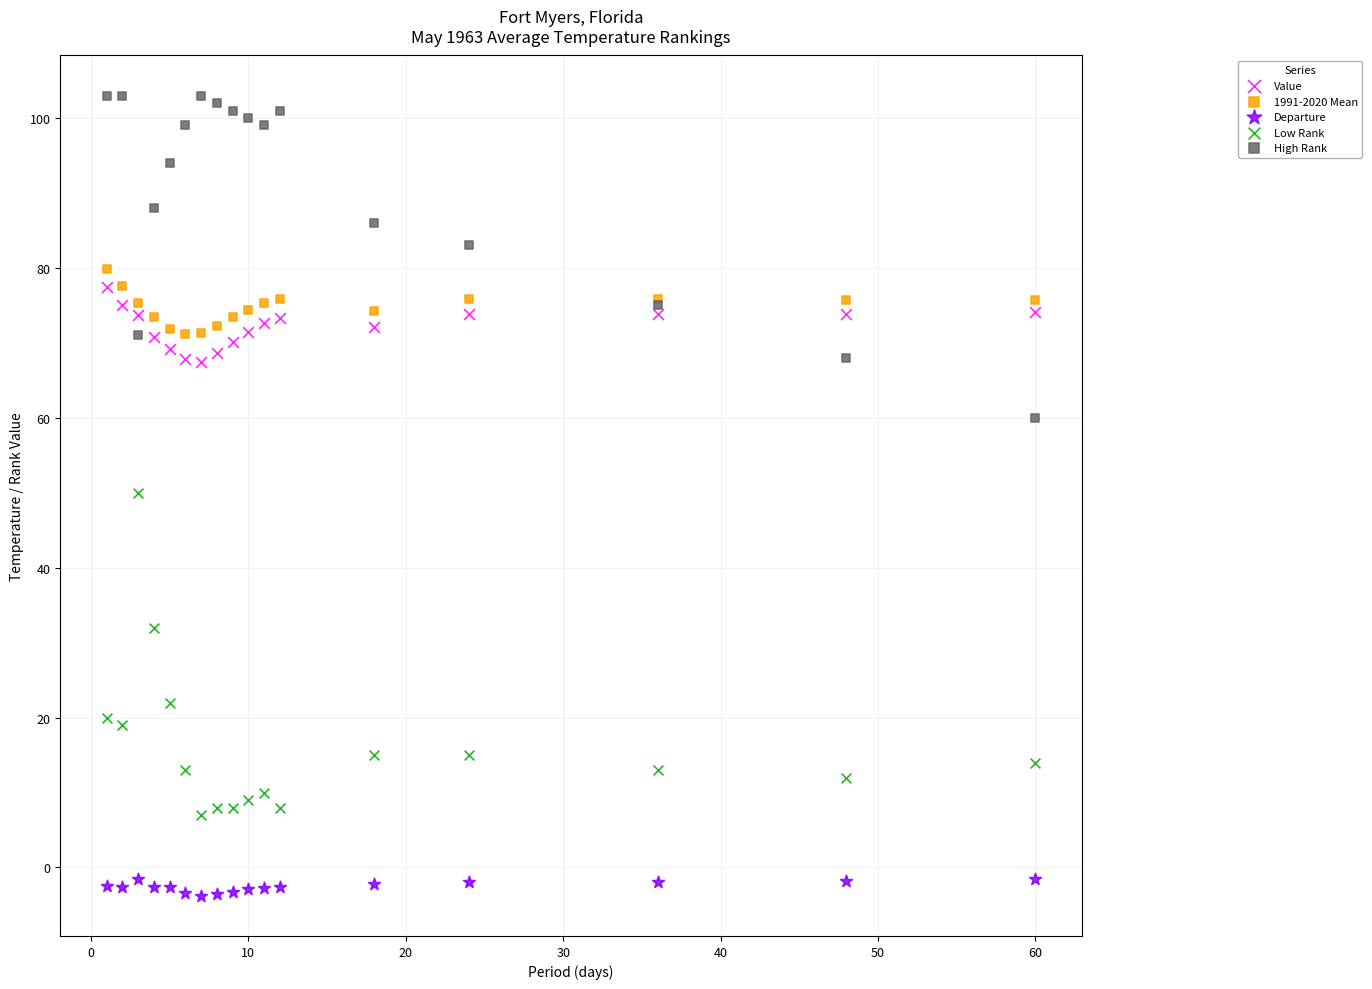

Which series reaches the maximum Y coordinate?

High Rank